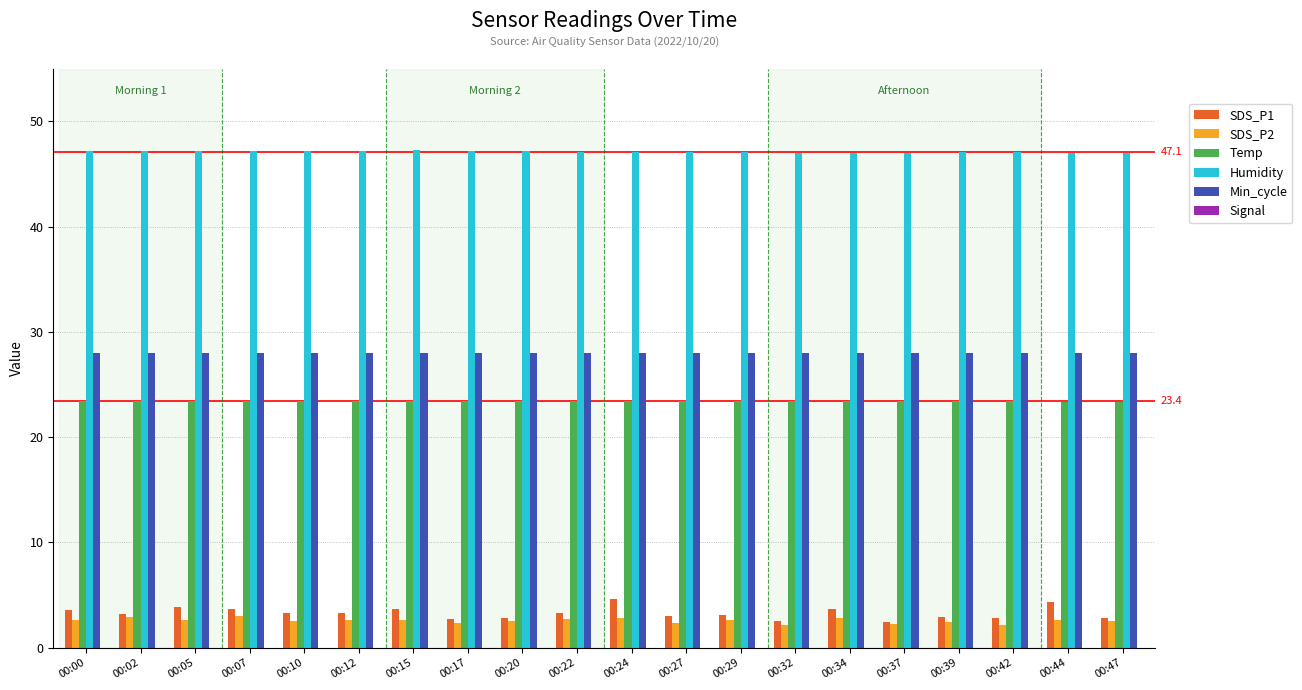

At how many categories does at least one series exceed 16?

20